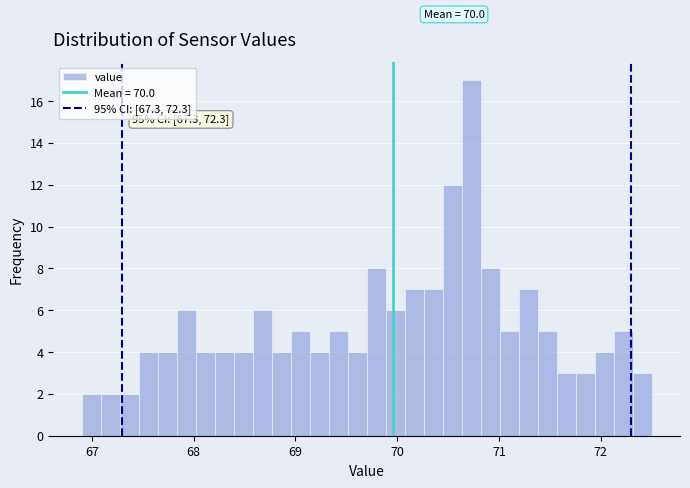

Around what value on the x-axis is the tallest bar? Give the approximate position of its centre, as read against the axis.

70.7